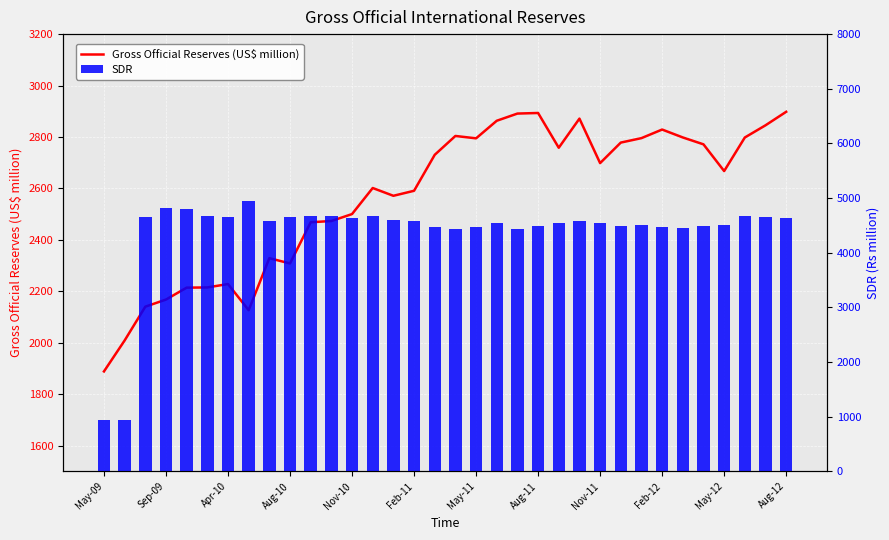

Between 28 and 32, which series saw the biggest shift?

SDR